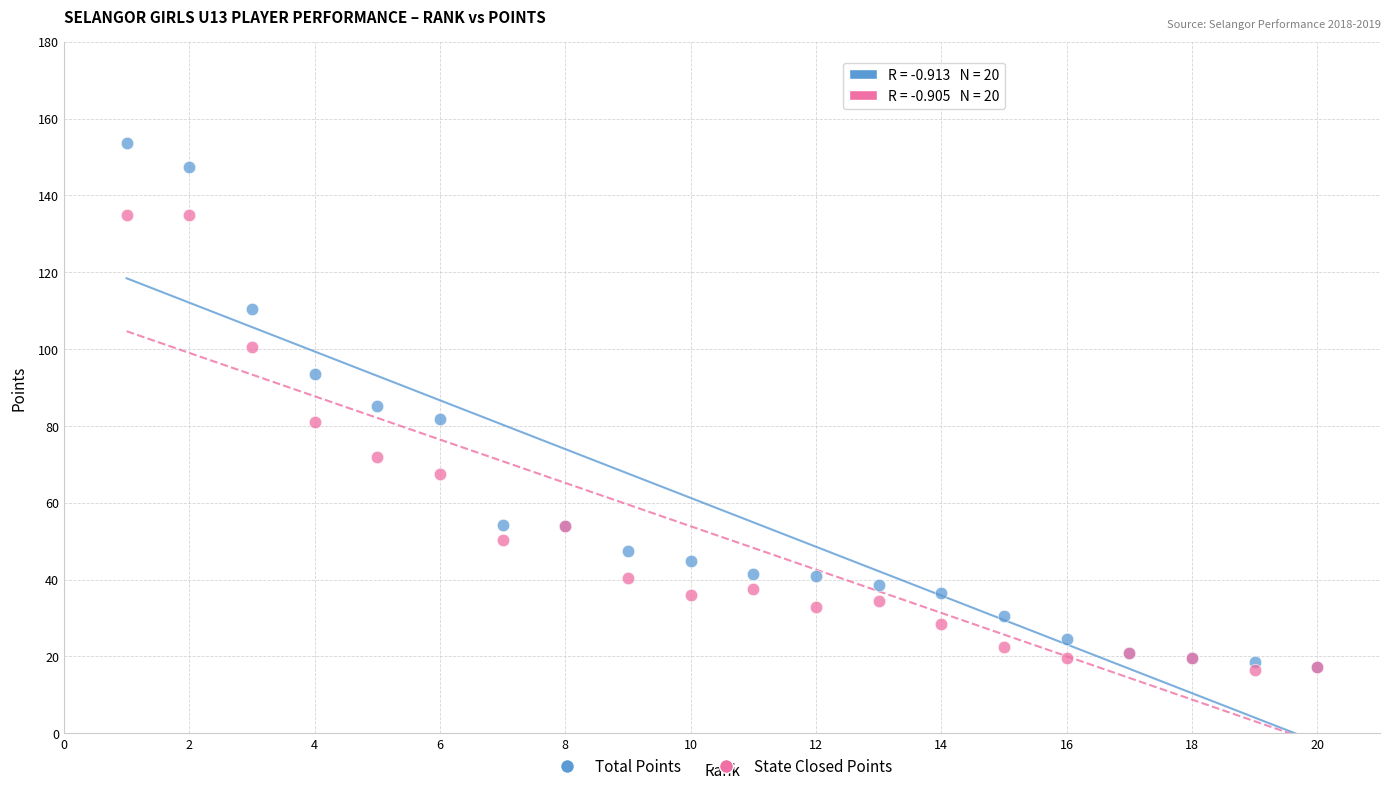

What are all the series names shown in the legend?

Total Points, State Closed Points